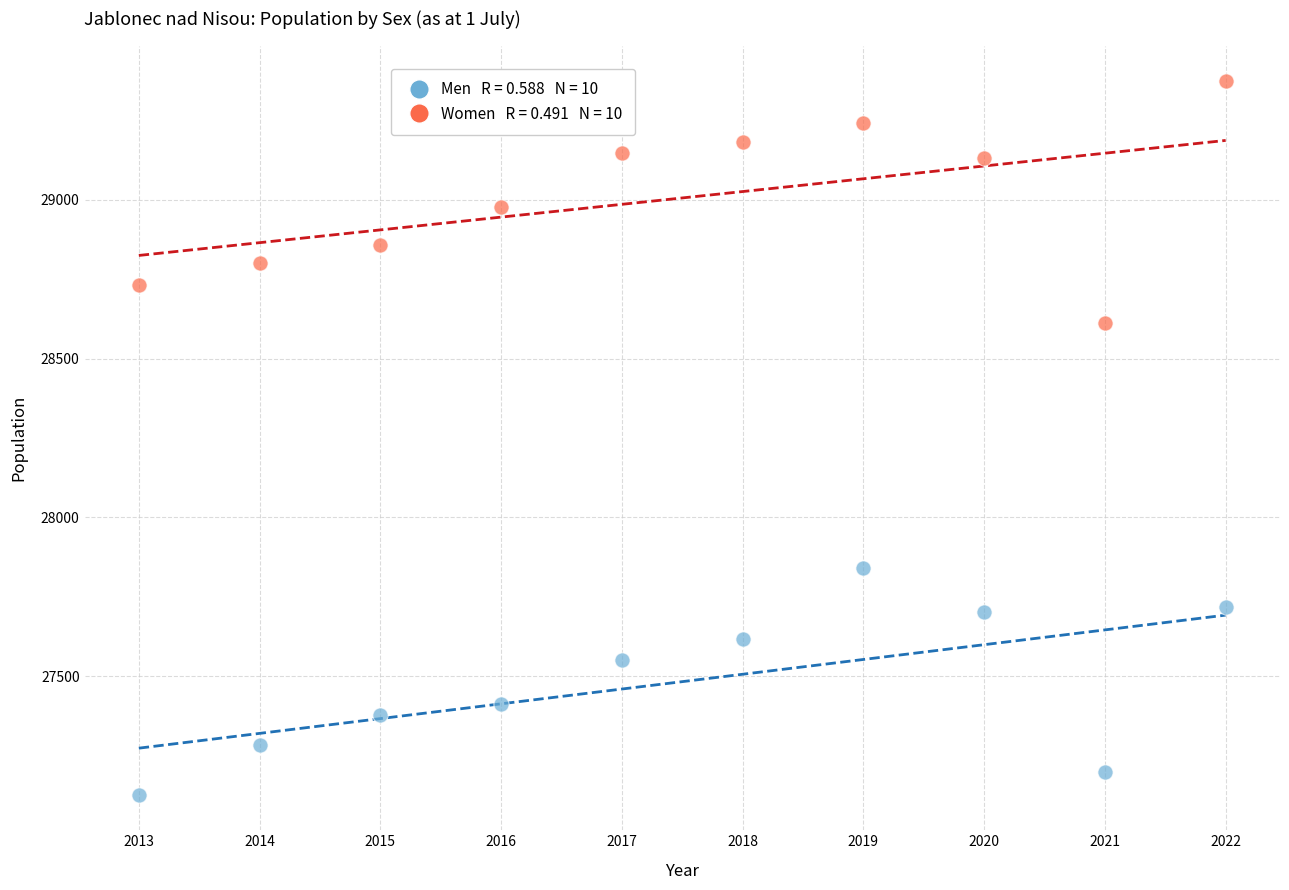

Across all data points, what is the range of Y values (max minus min)?

2245